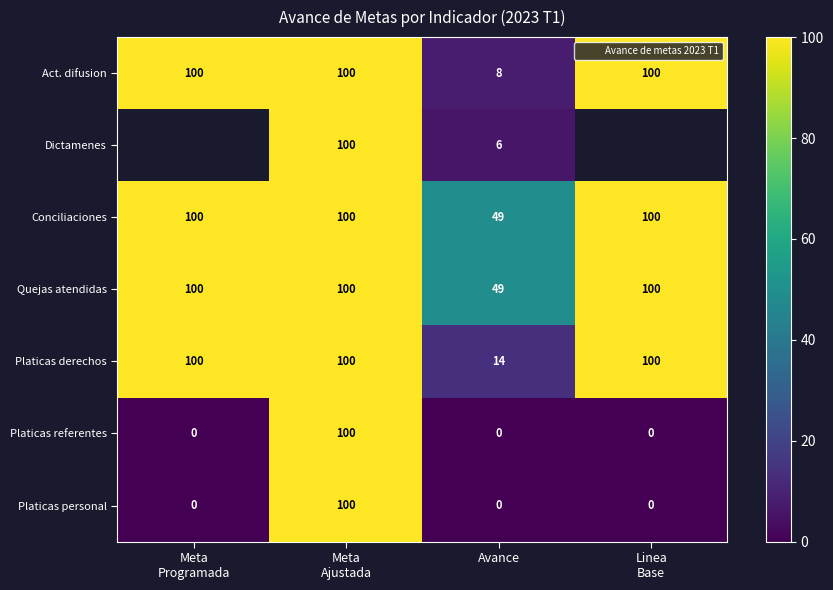

At which label is Conciliaciones closest to 74?

Avance